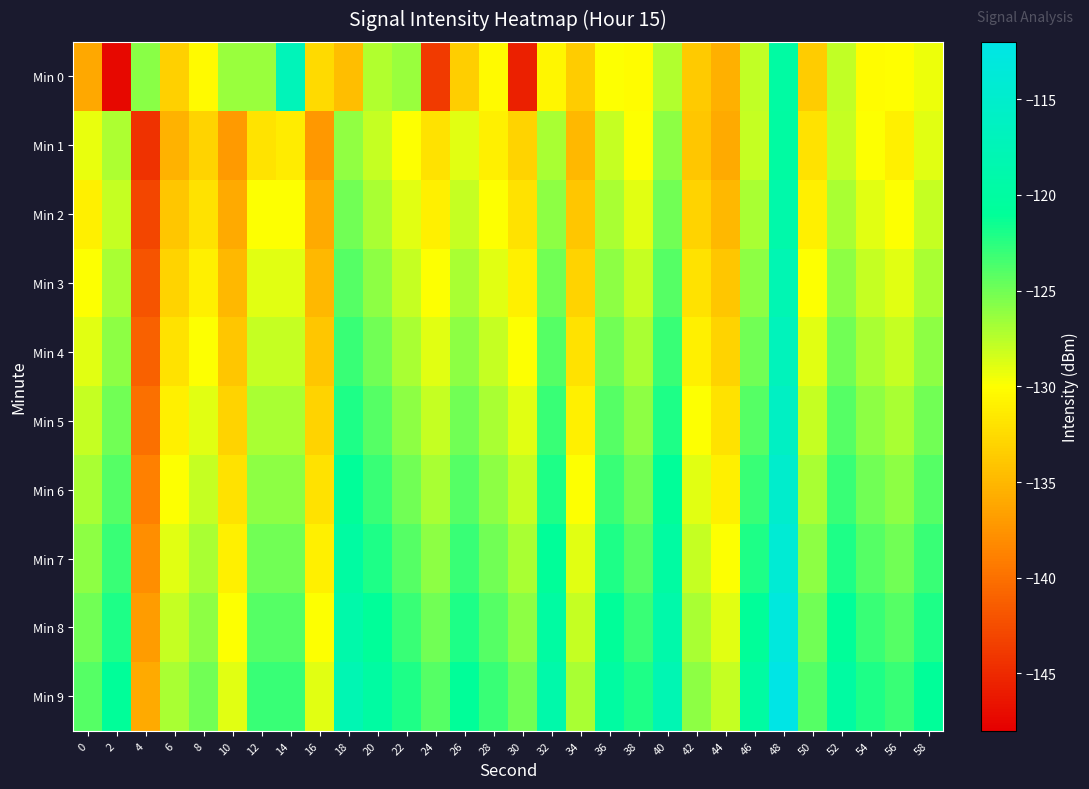

Which series has the largest total across all categories?

Min 9